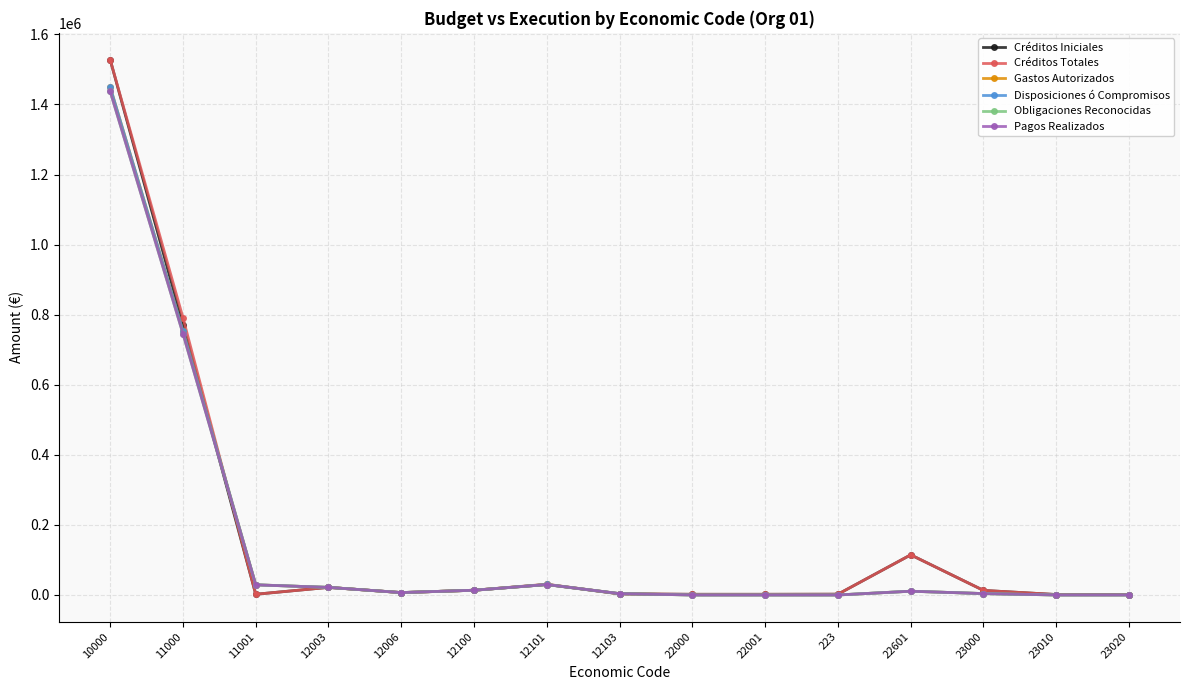

Is the value of Créditos Iniciales at 12101 greater than the value of Disposiciones ó Compromisos at 22000?

Yes